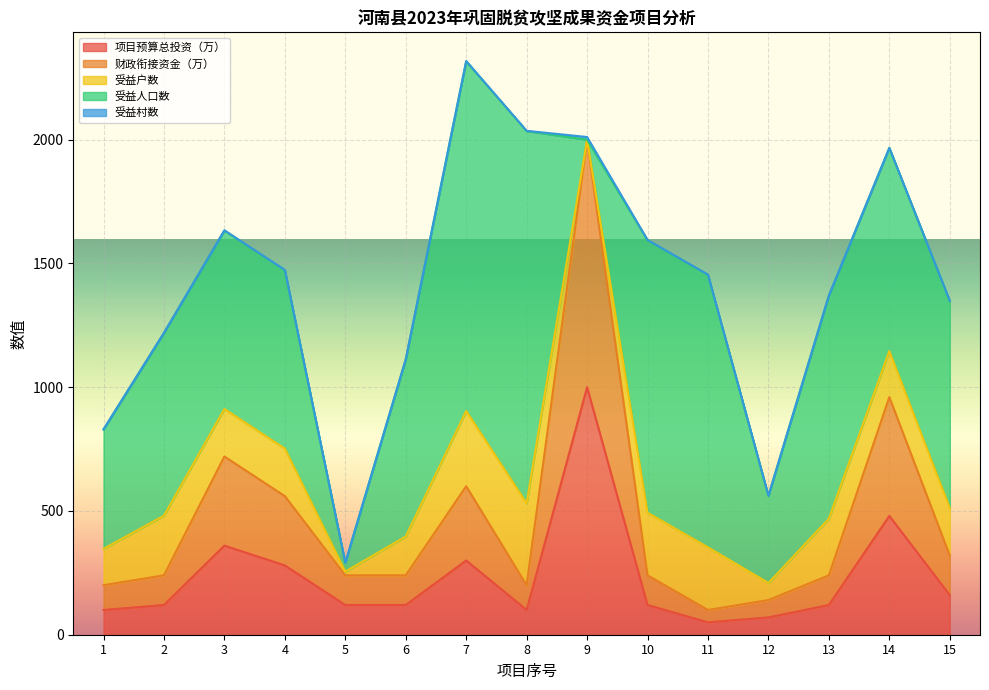

Between 4 and 3, which is larger?

3